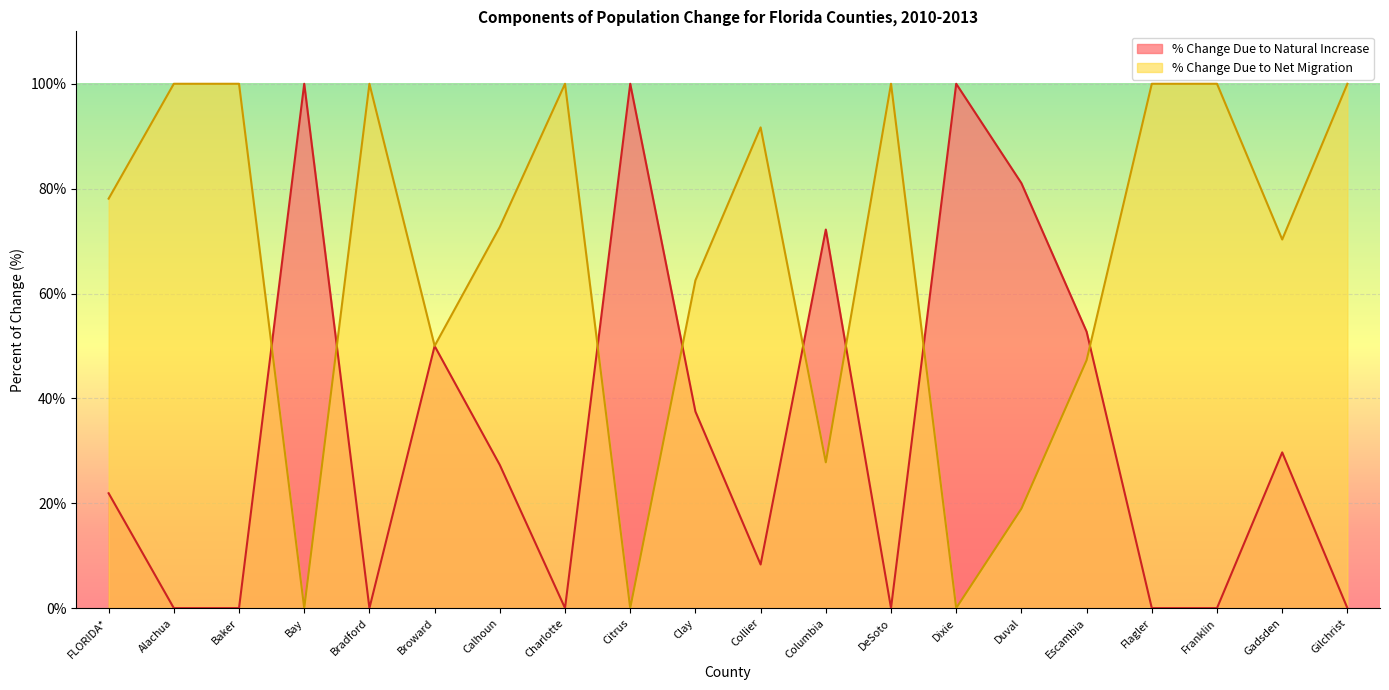

The % Change Due to Natural Increase series shows 27.3 at Calhoun. True or false?

True